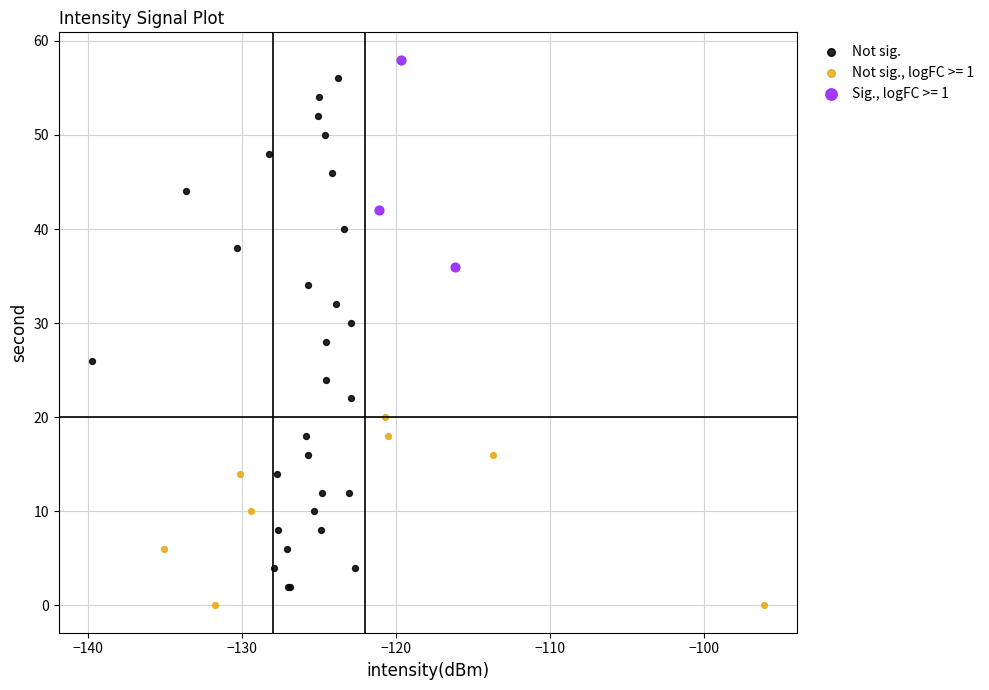

Which series has the widest spread of Y values?

Not sig.